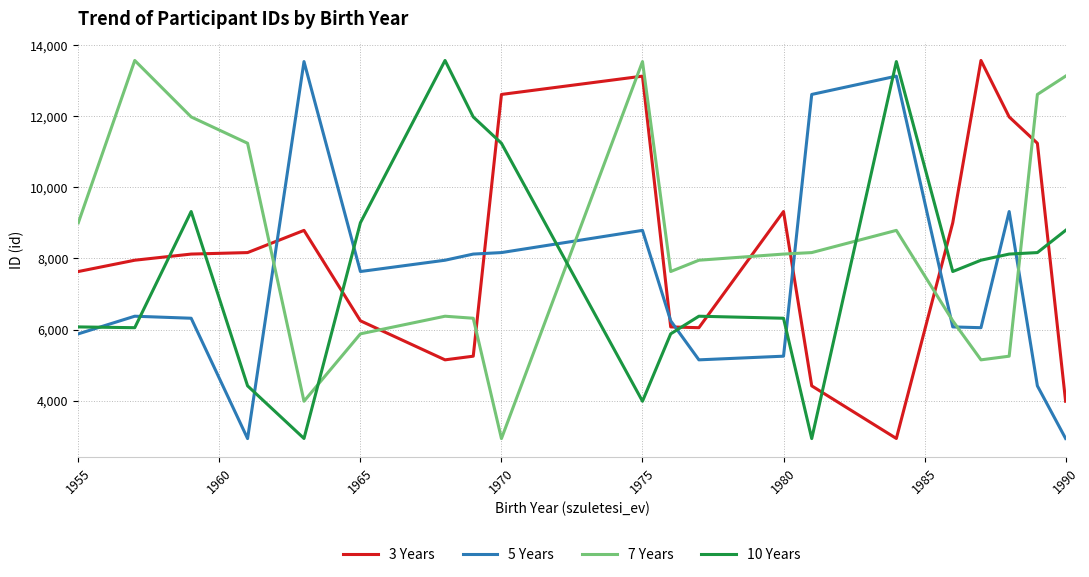

What is the difference between the maximum and minimum values in the 7 Years series?

10642